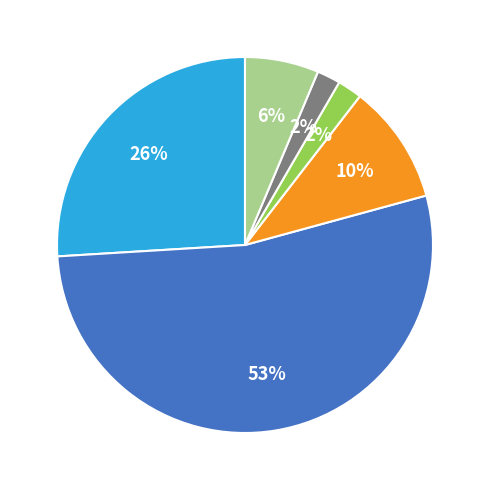

To the nearest percent, what is the average slice percentage?

17%